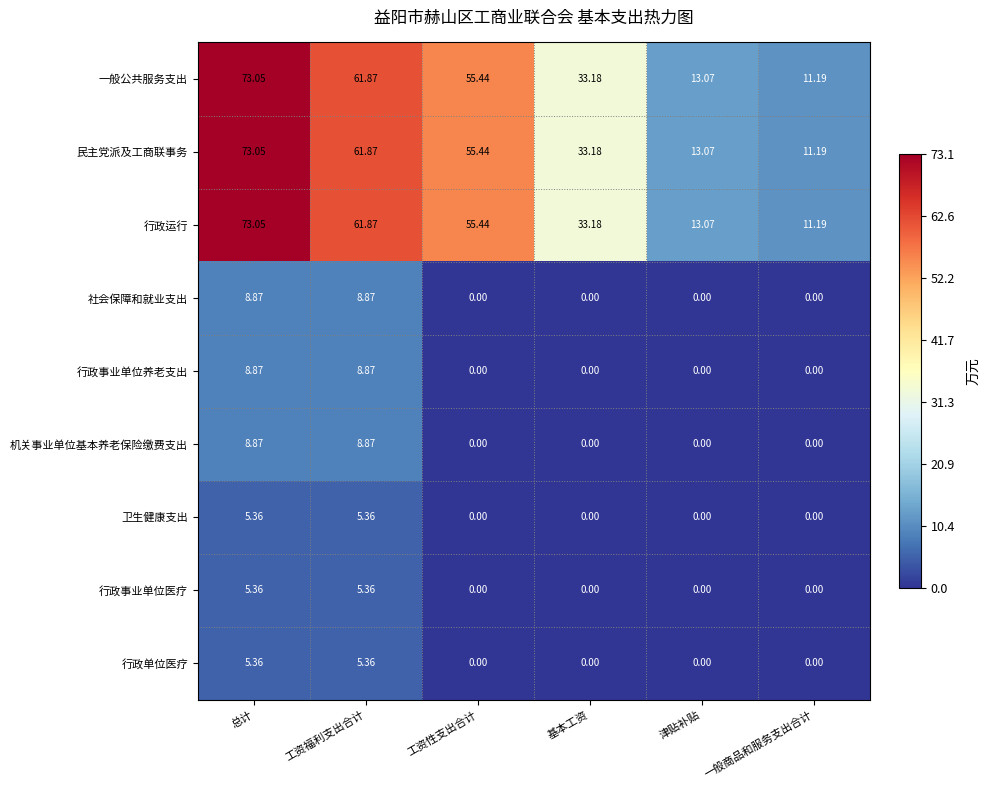

At which category is the sum across all series the highest?

总计